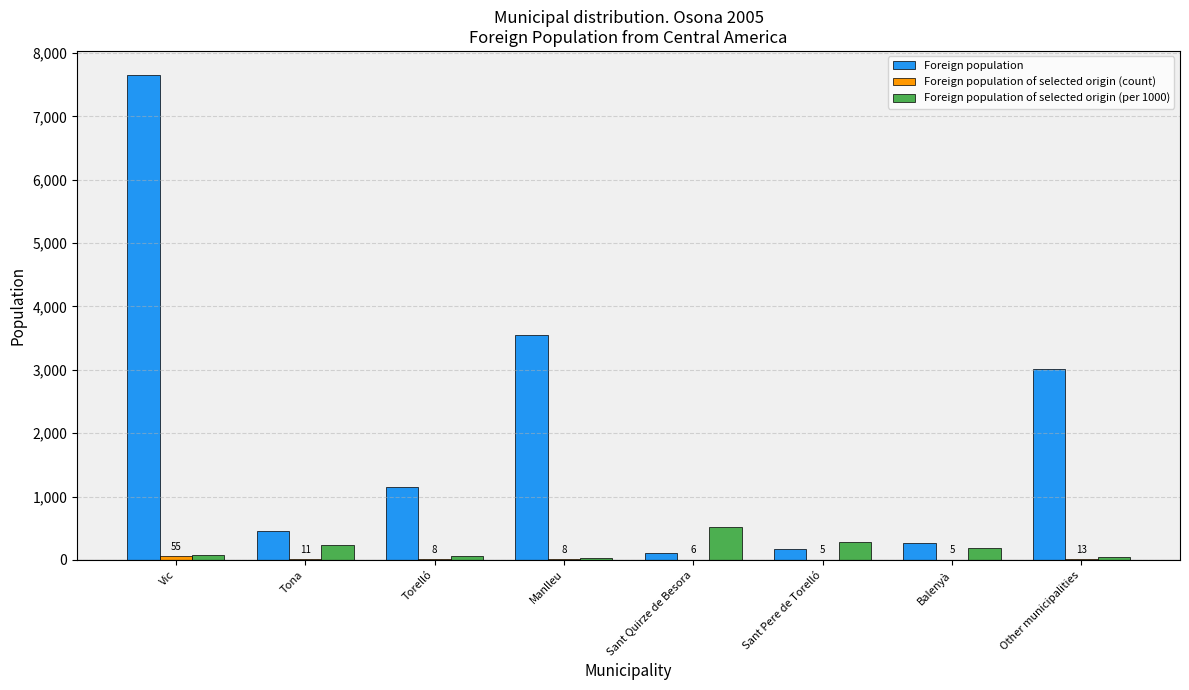

At which category is the sum across all series the highest?

Vic